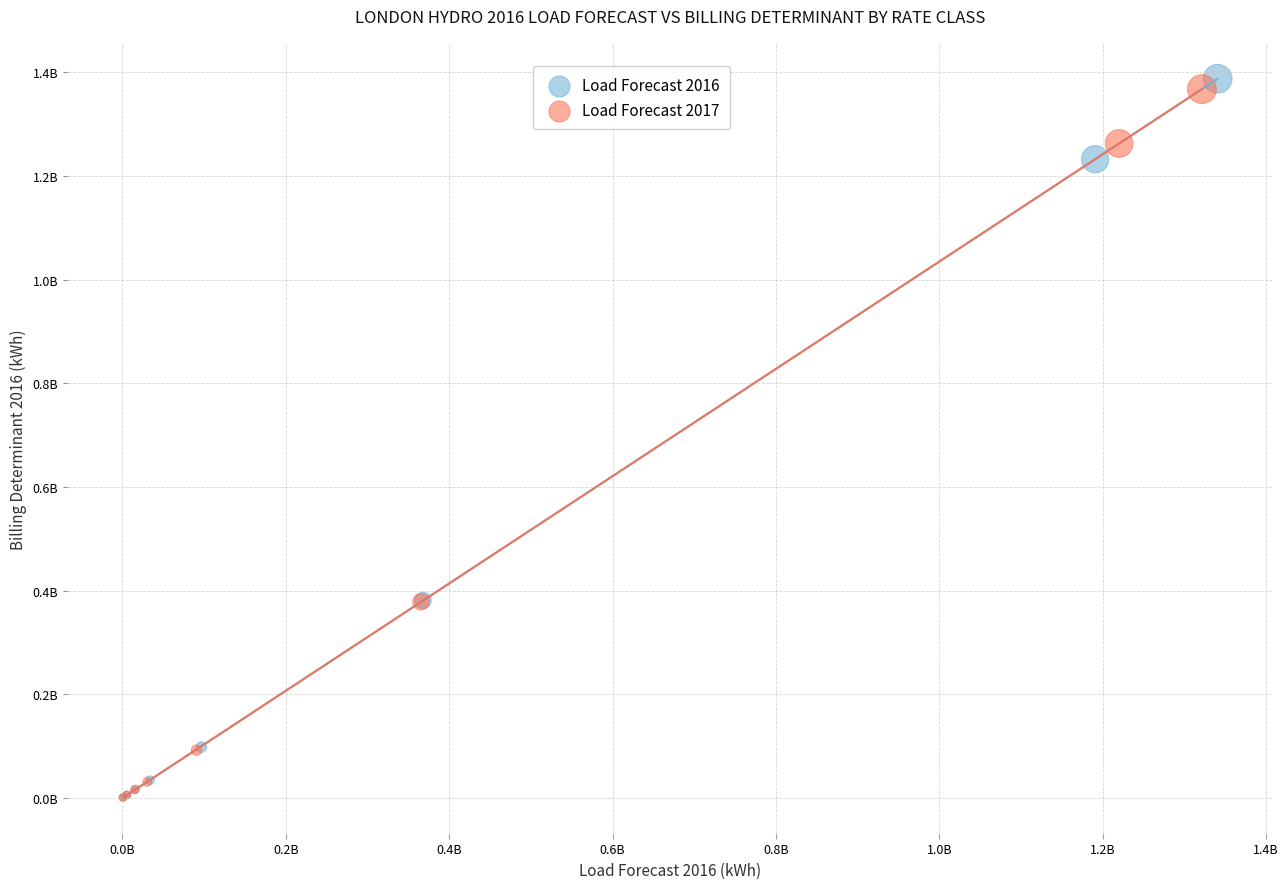

Which series has the widest spread of Y values?

Load Forecast 2016